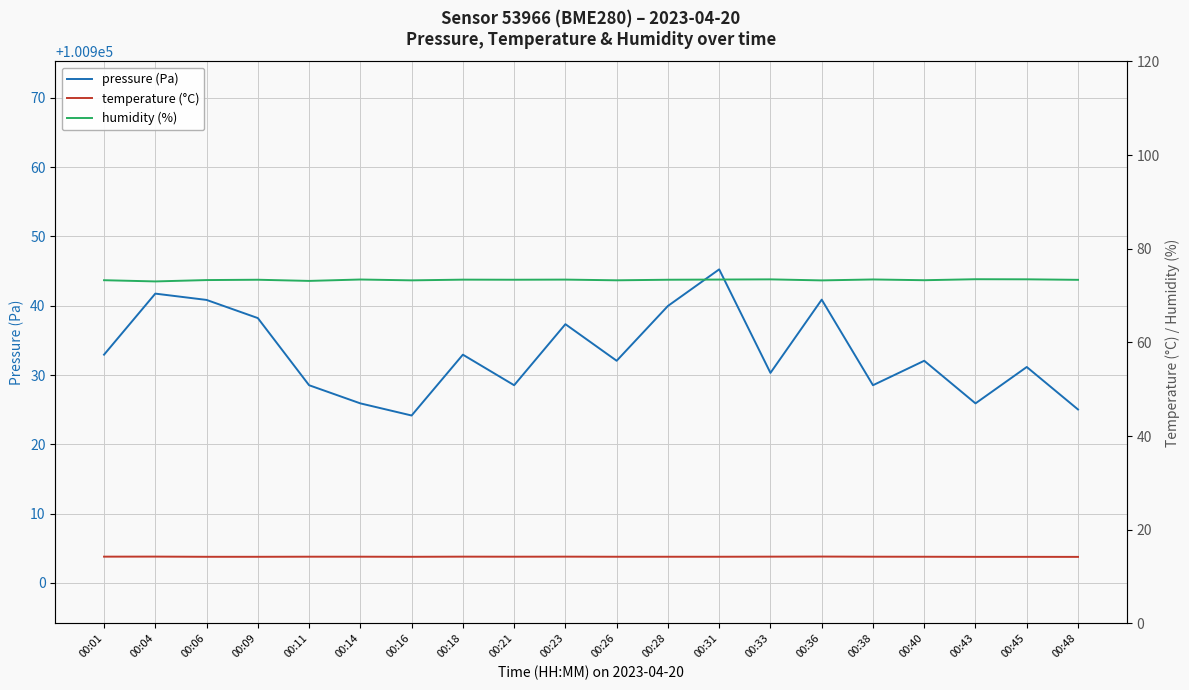

What is the minimum value shown in the chart?

14.2